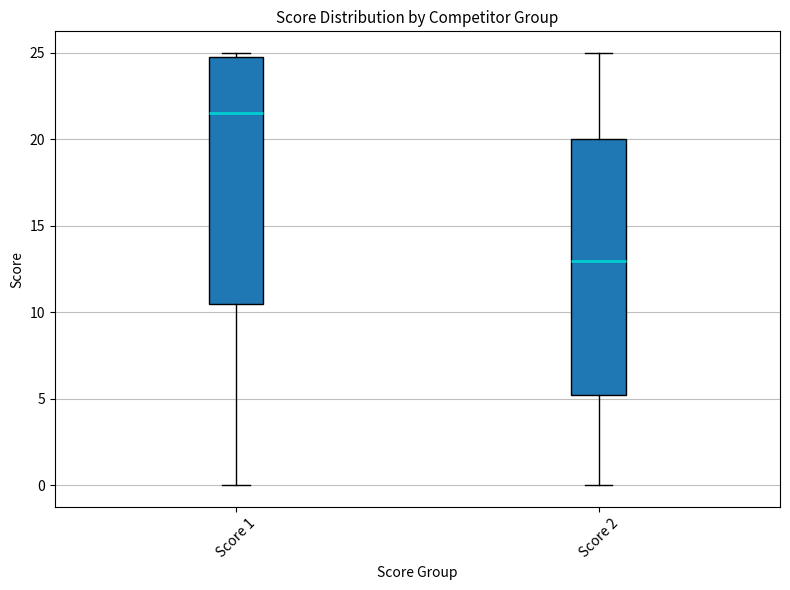

Which box's median line is the lowest?

Score 2